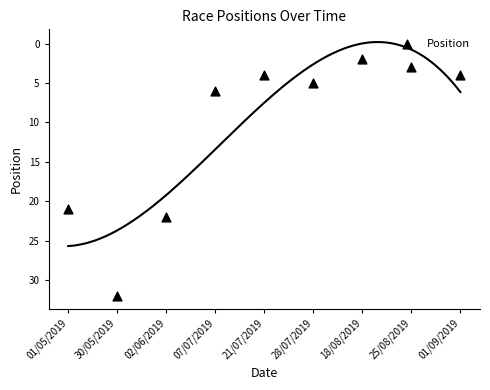

What is the range of Y values (max minus min)?

30